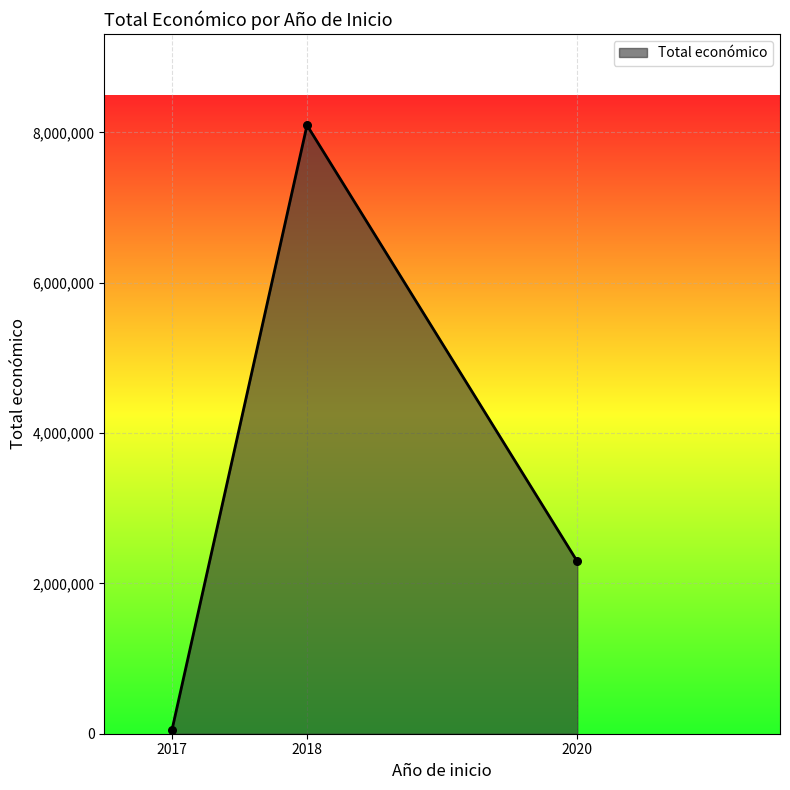

What is the change in value from 2018 to 2020?

-5803101